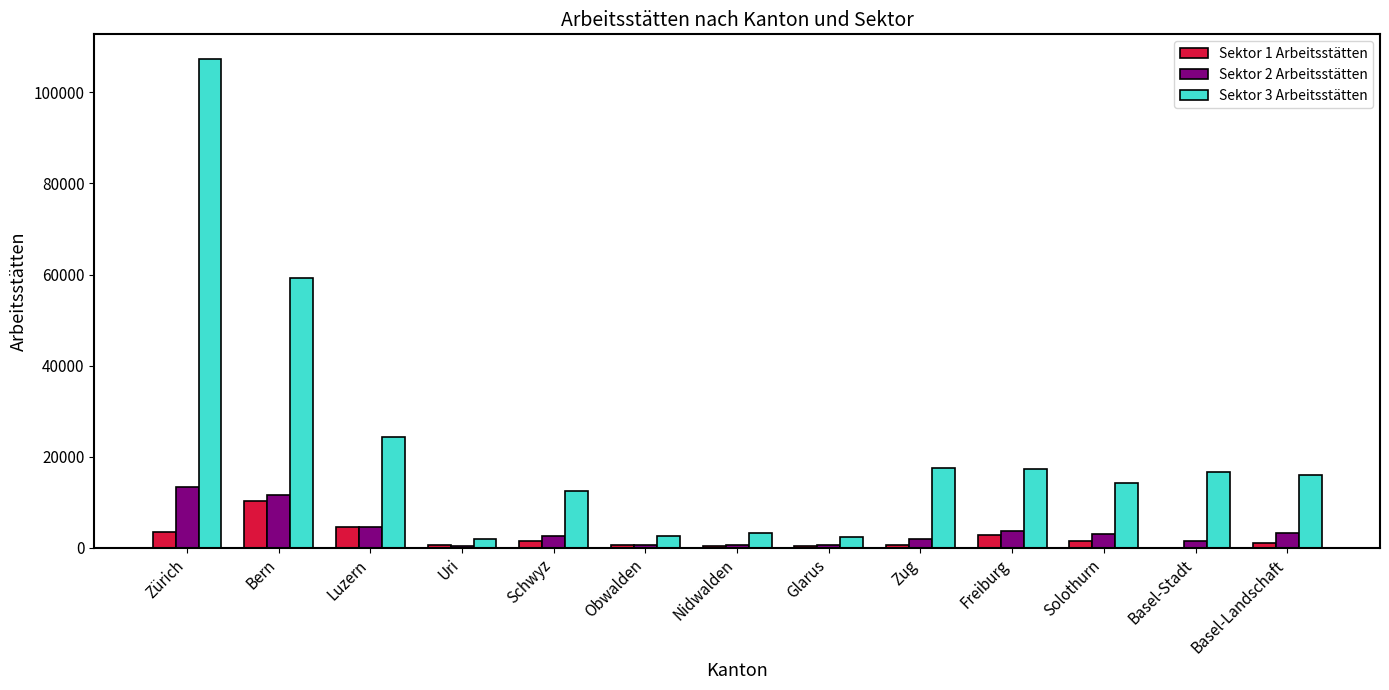

The Sektor 2 Arbeitsstätten series shows 13247 at Zürich. True or false?

True